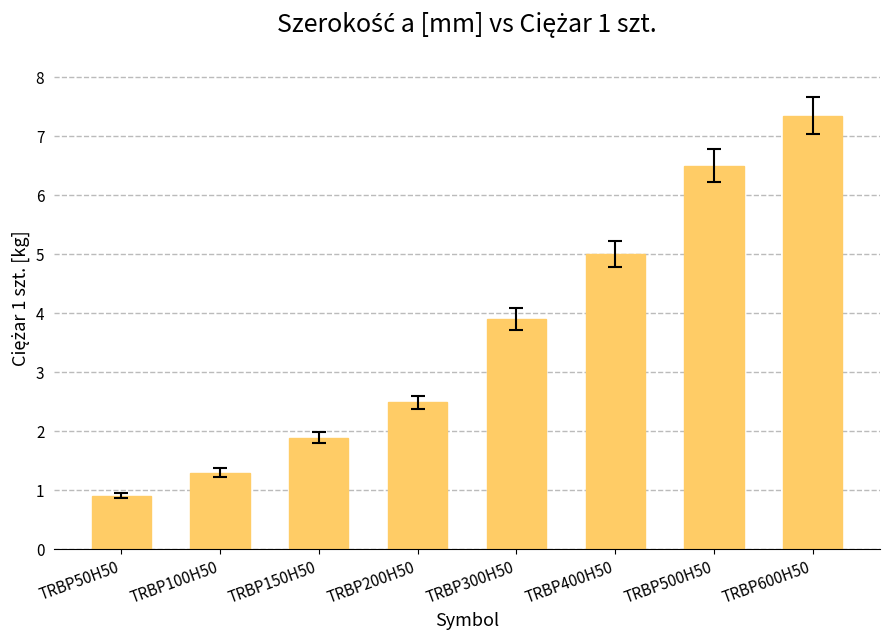

At which category does the chart reach its minimum across all series?

TRBP50H50